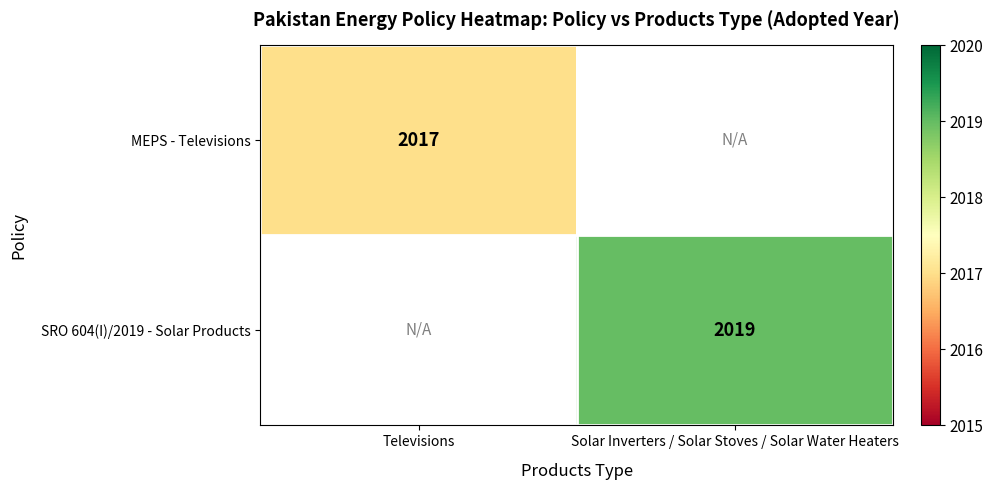

True or false: MEPS - Televisions has a value of 2017 at Televisions.

True